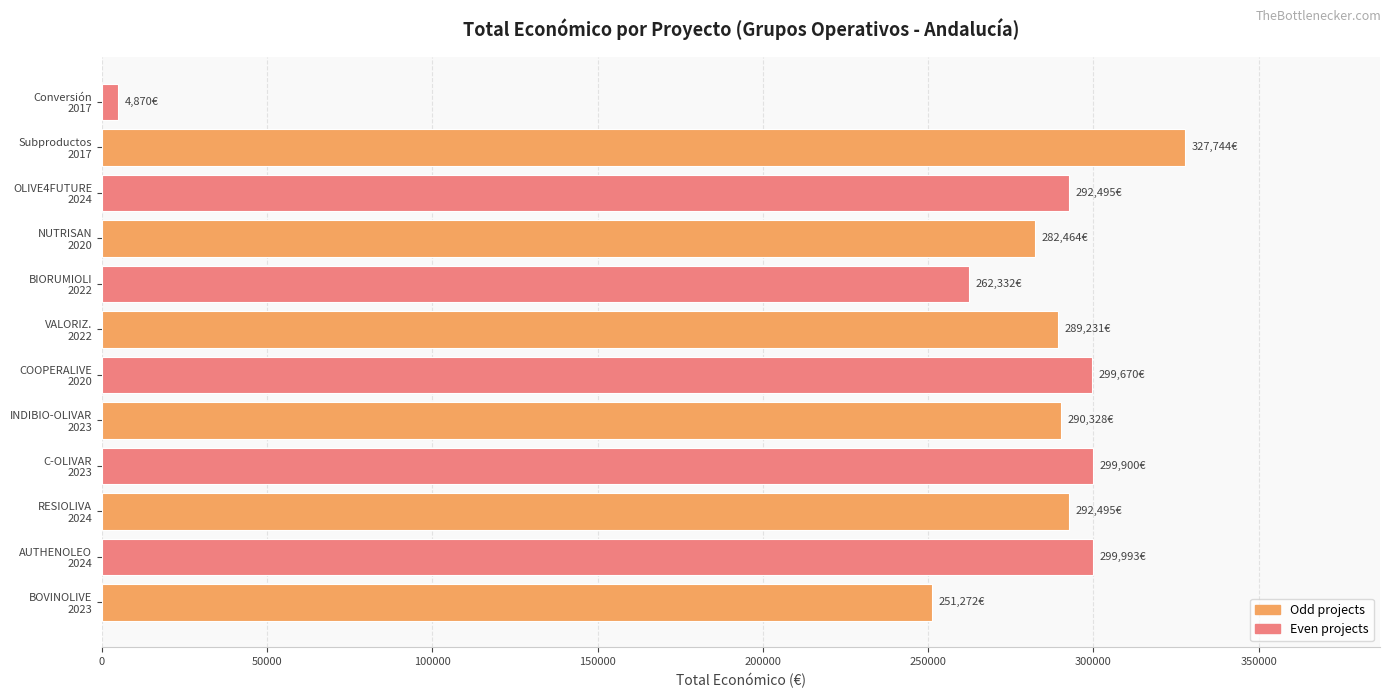

What is the difference between the maximum and second lowest values?

76472